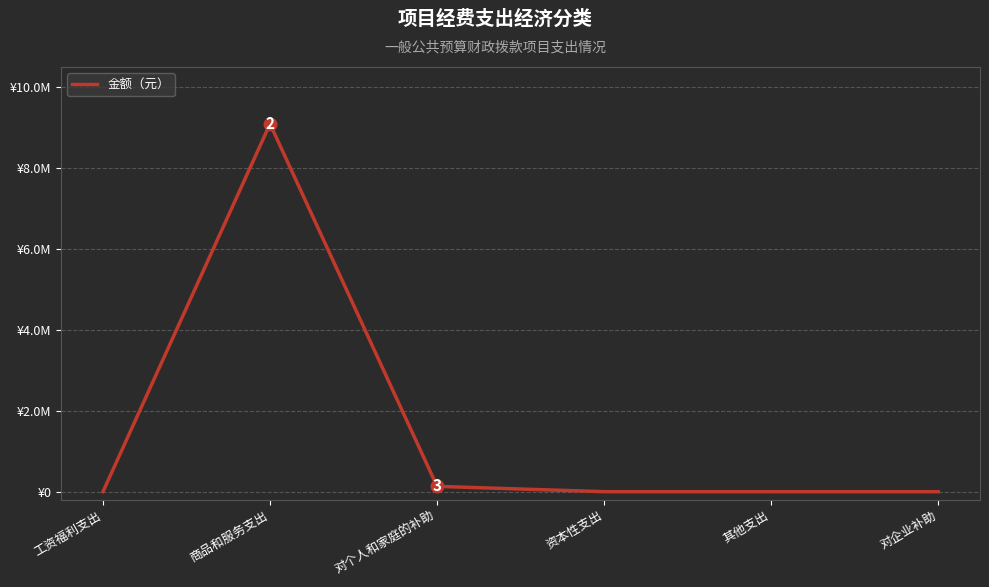

Rank the categories by value from lowest to highest.

工资福利支出, 资本性支出, 其他支出, 对企业补助, 对个人和家庭的补助, 商品和服务支出